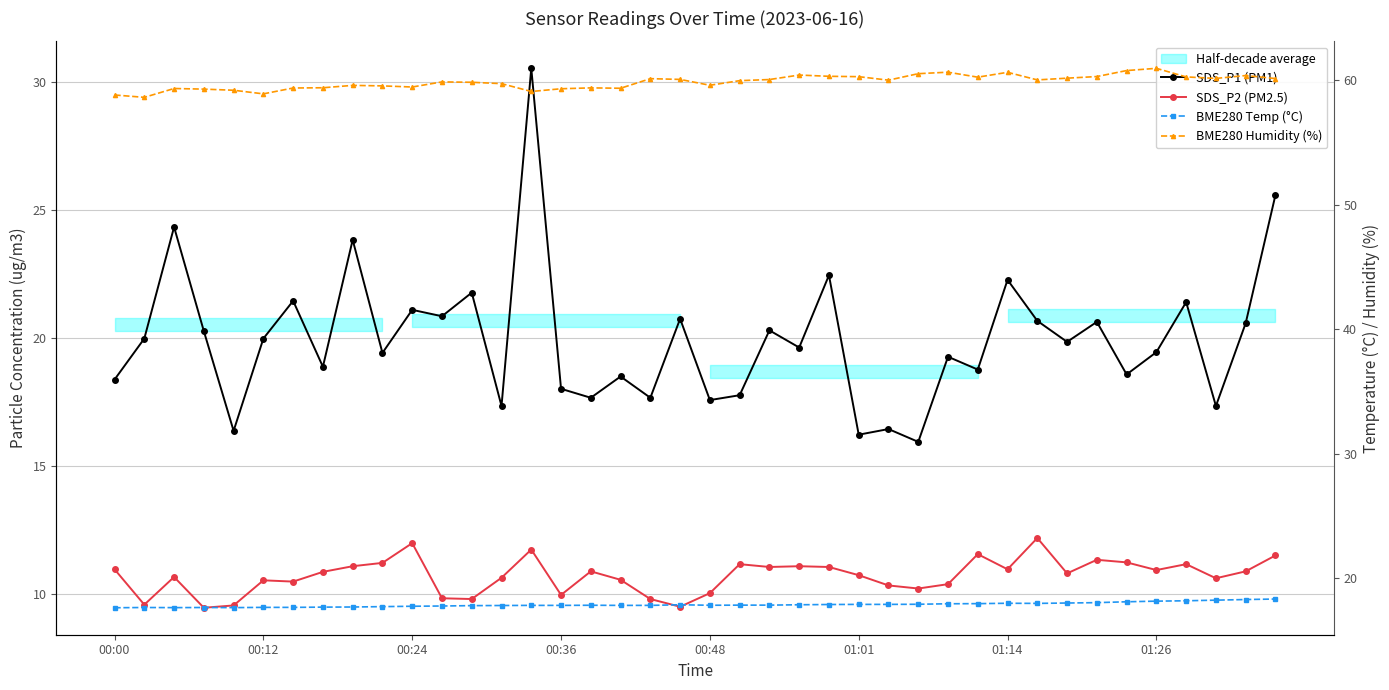

Does the chart display data point markers on the line(s)?

Yes